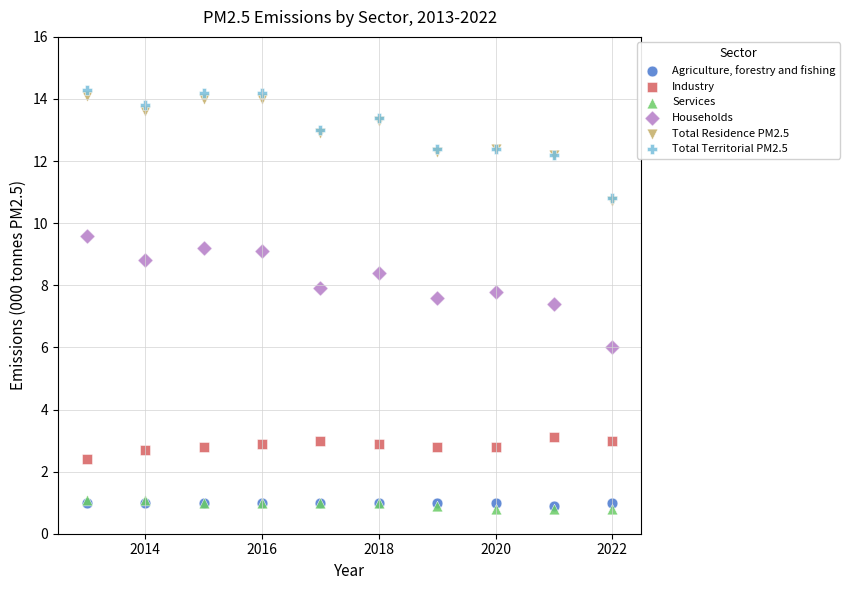

Across all series, what Y value is closest to 7?

7.4